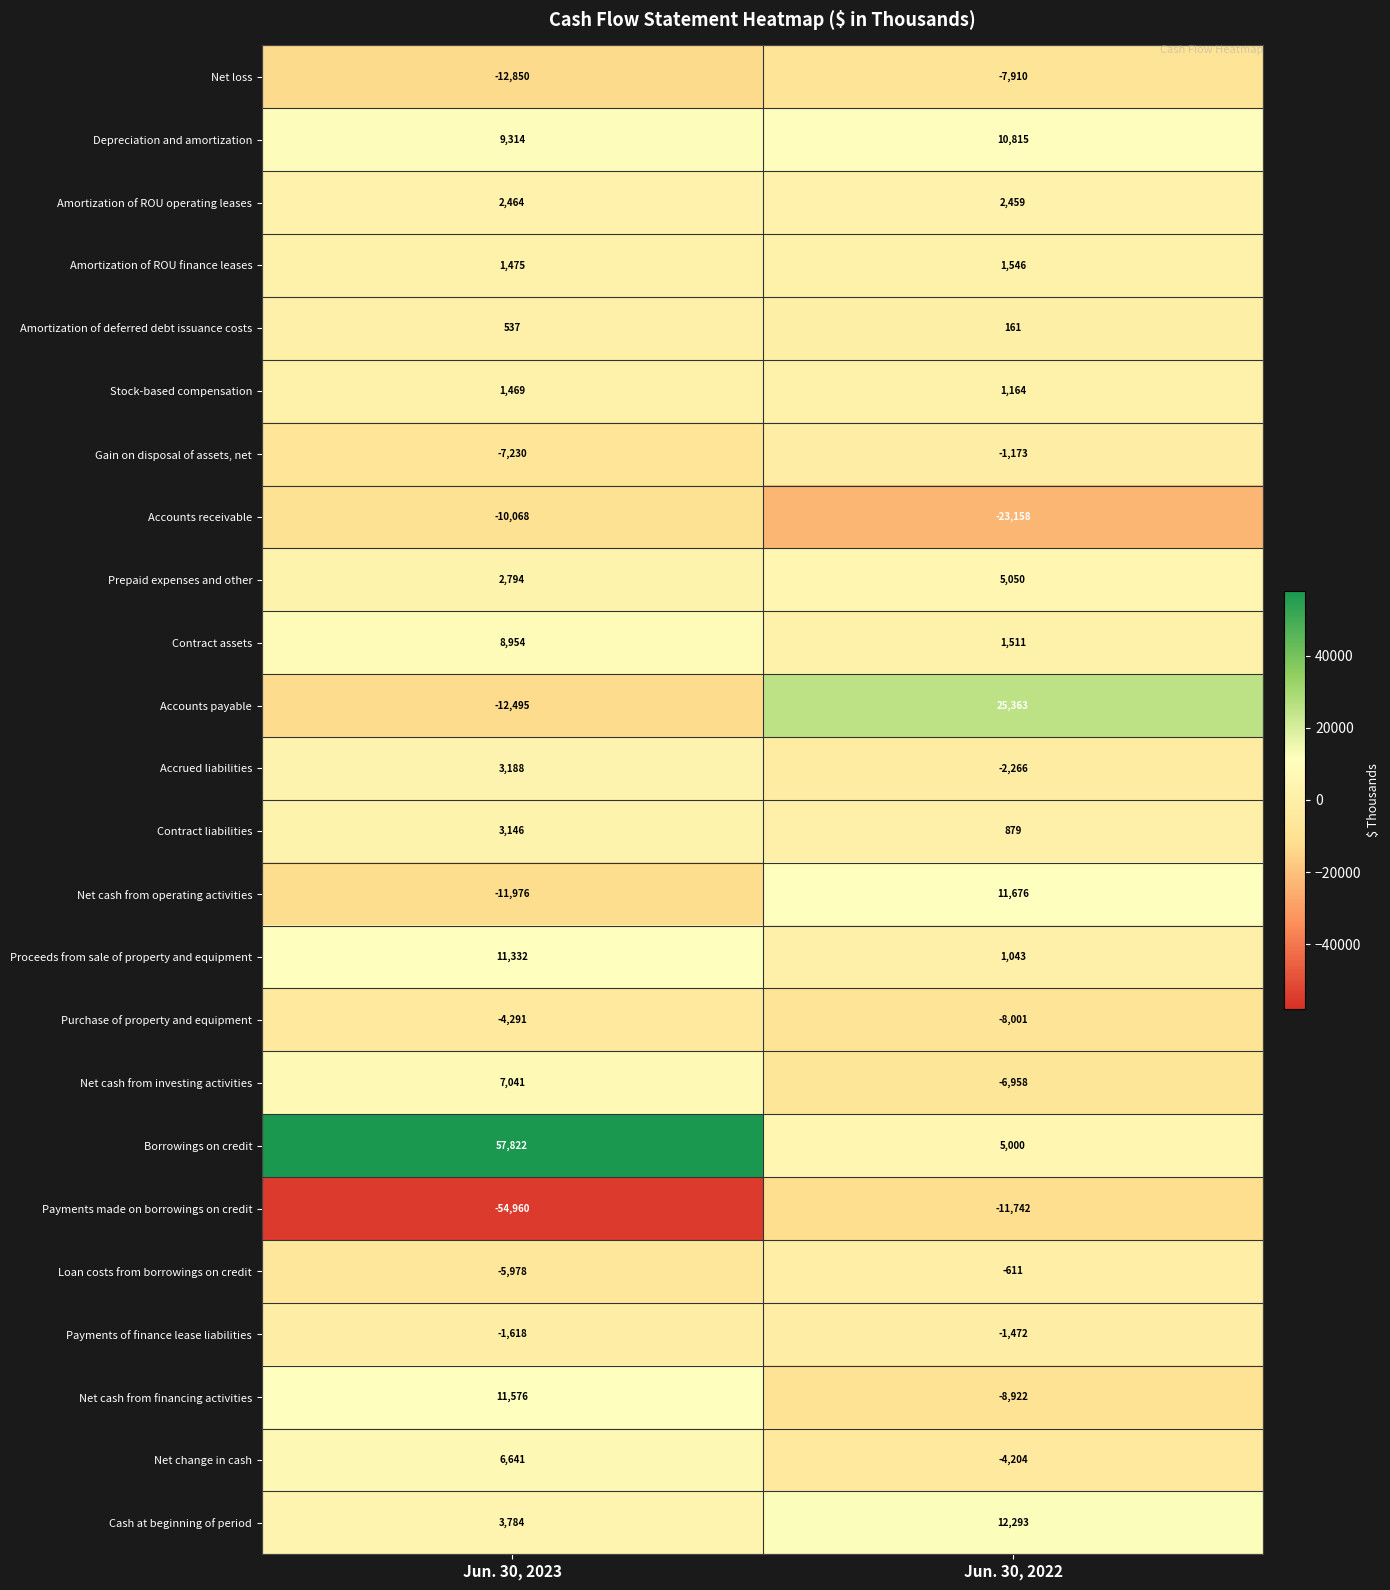

The value of Net cash from operating activities at Jun. 30, 2022 is 5725. True or false?

False